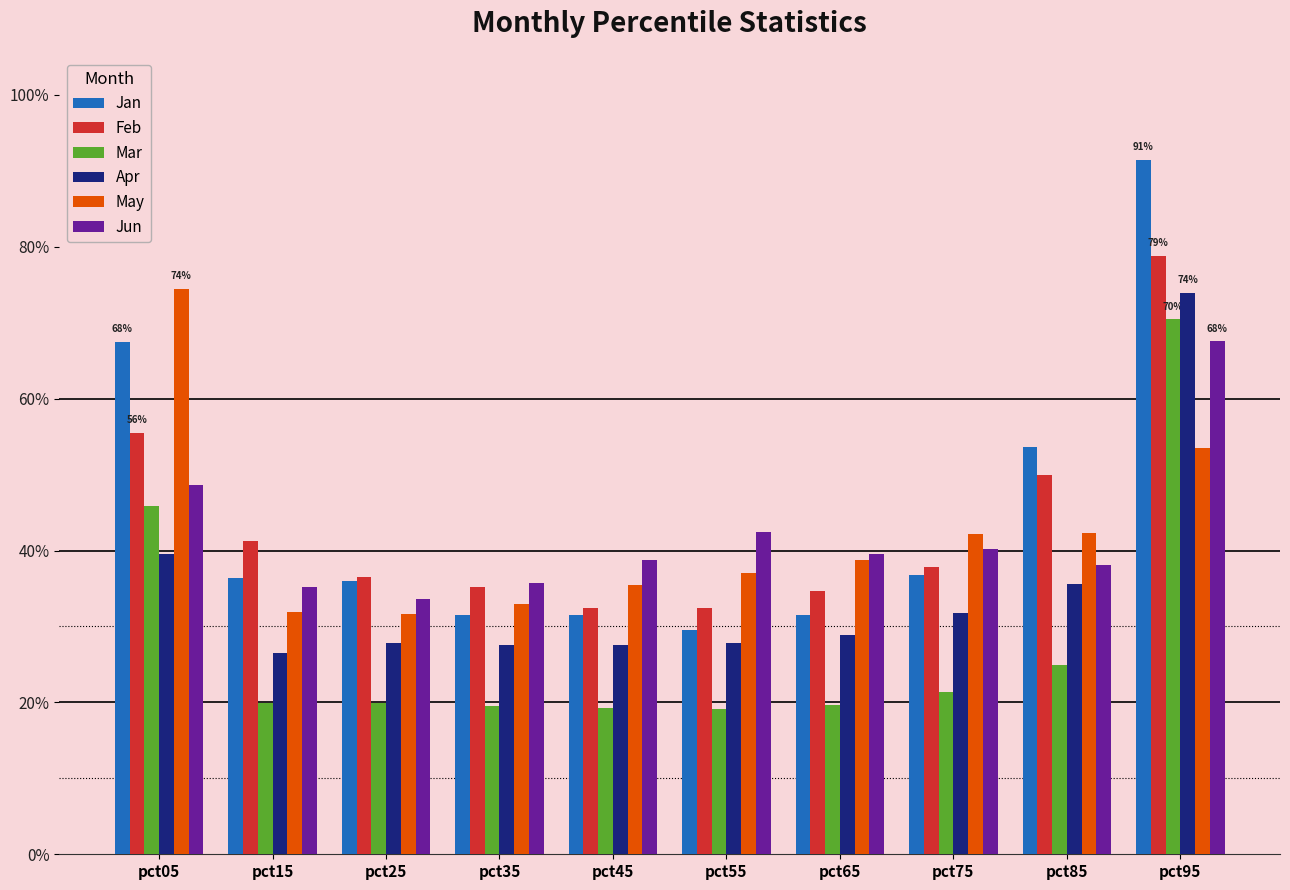

Does the chart contain stacked bars?

No